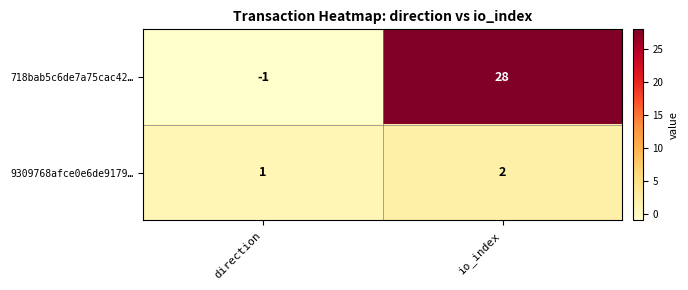

Count the number of data series in this chart.

2